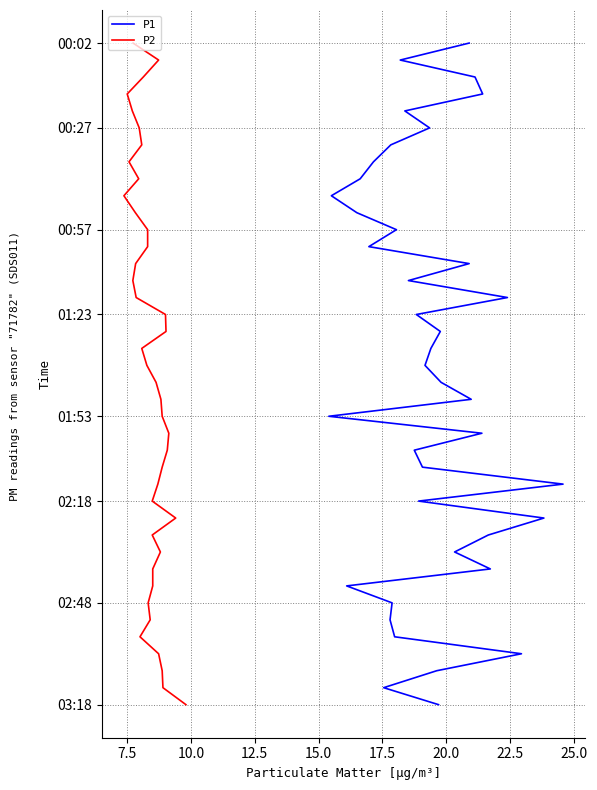

Does the chart have visible grid lines?

Yes